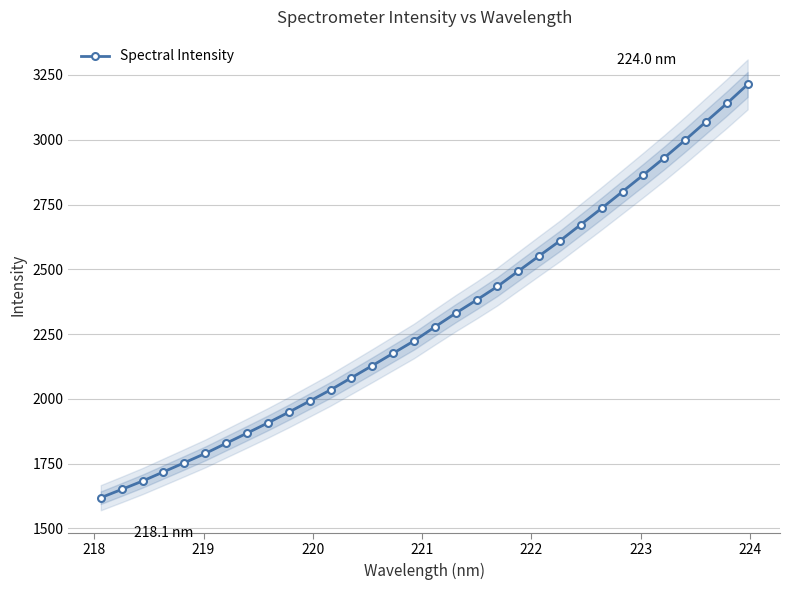

What is the value of the Spectral Intensity point at the 29th from the left?

2998.7